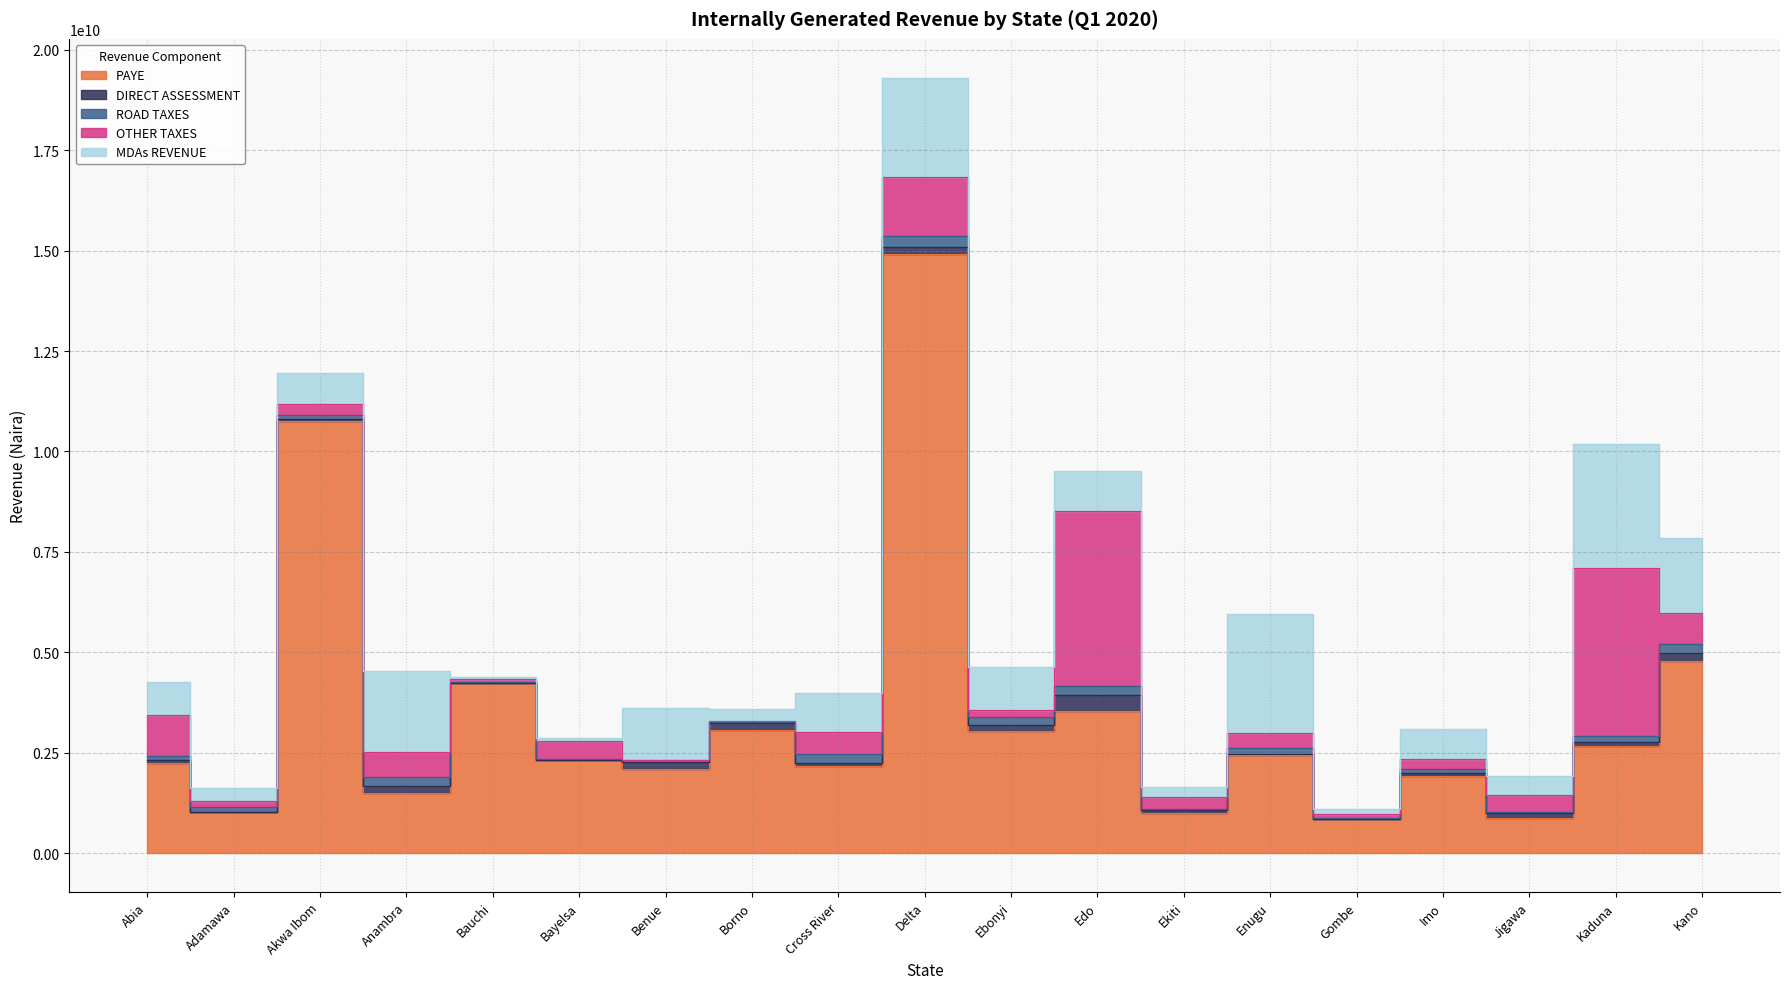

Which category has the highest value in the PAYE series?

Delta